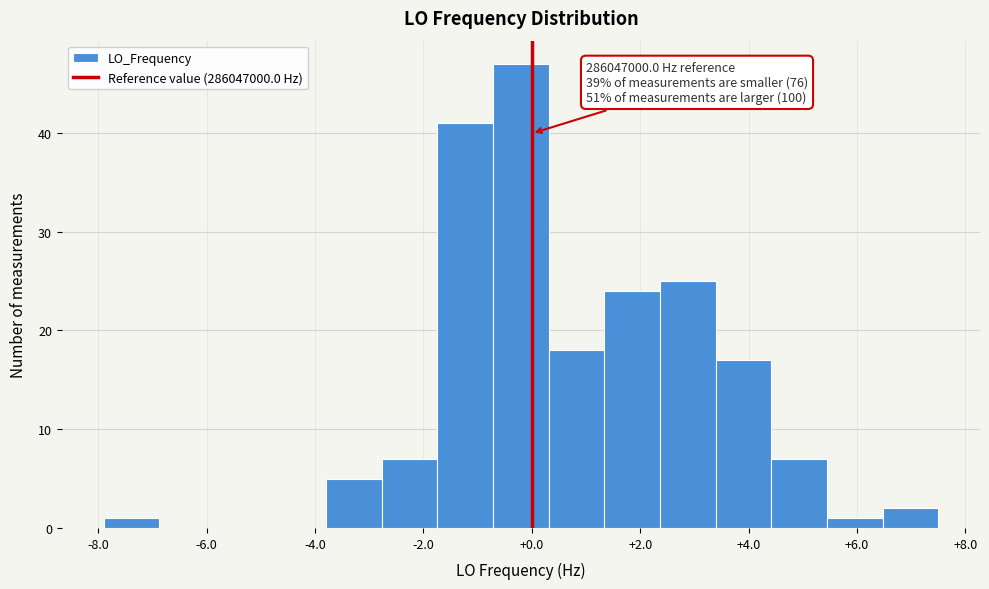

Which range on the x-axis has the tallest bar?

-0.8 to 0.4